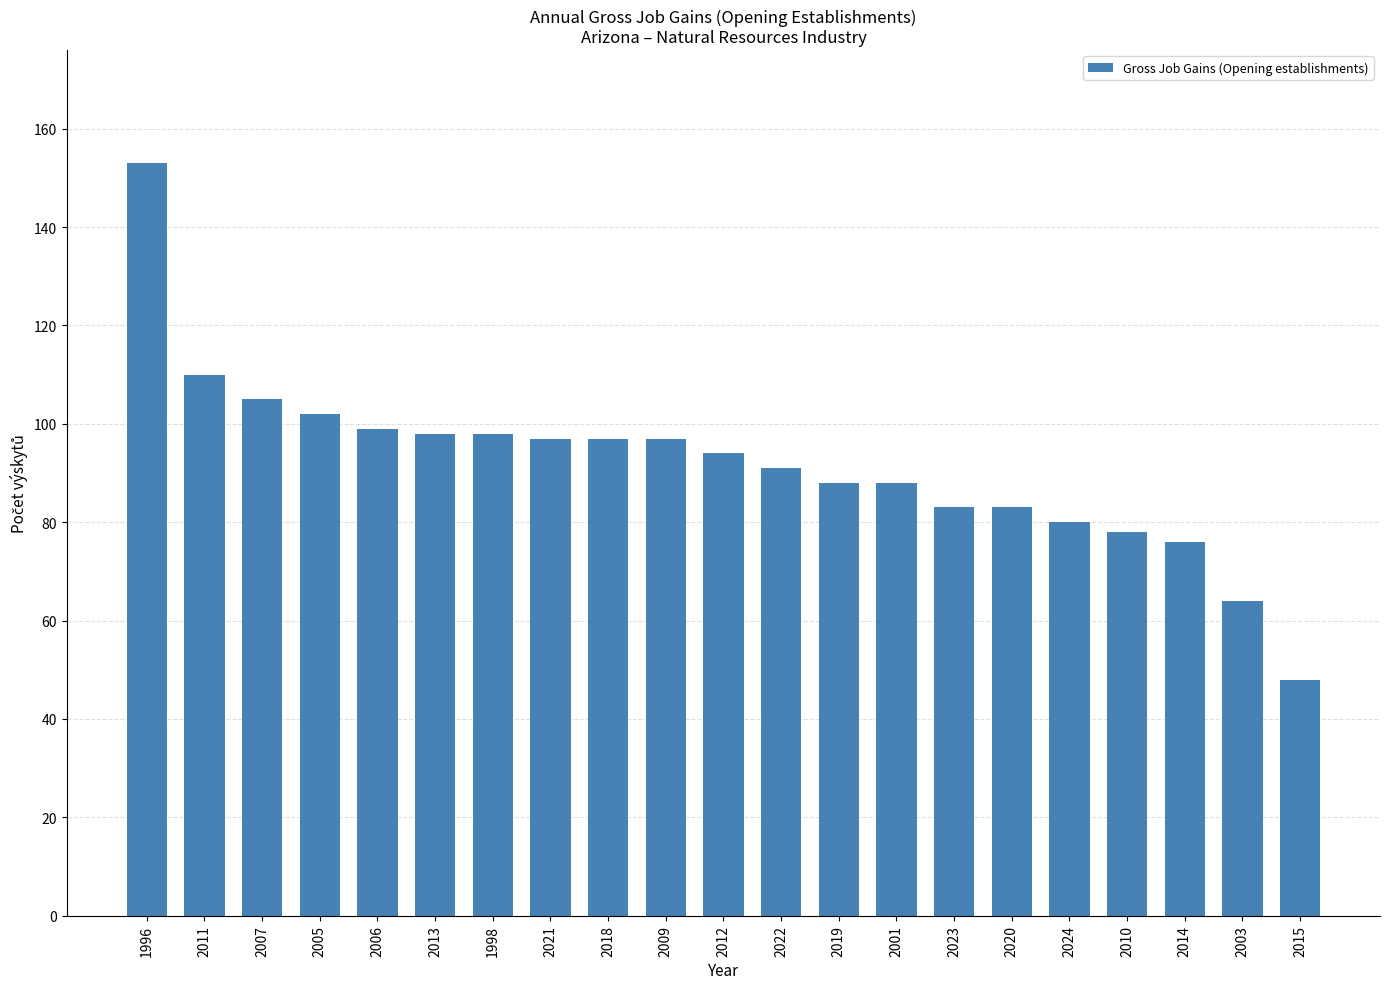

What value does the data have at 2003?

64